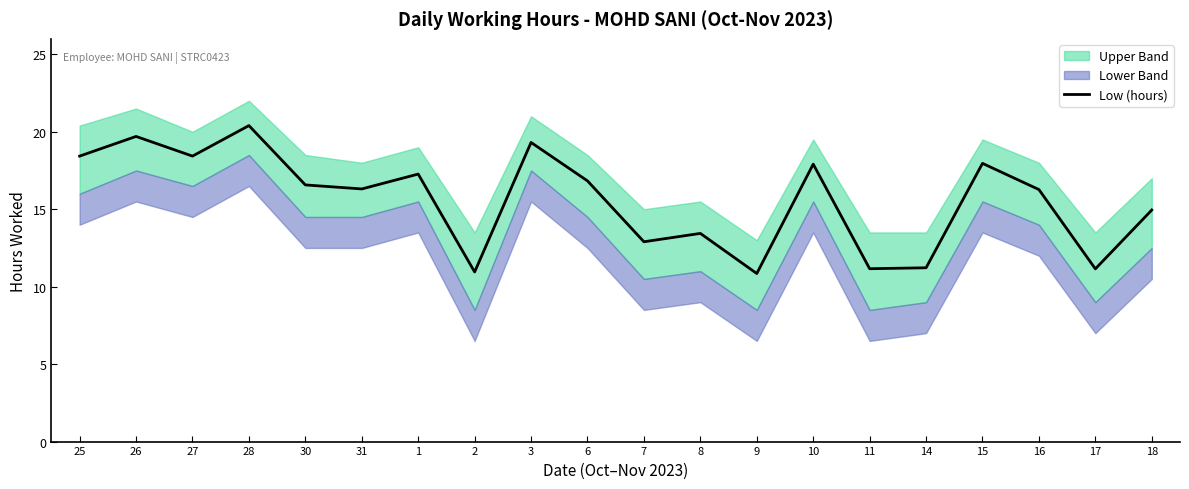

What position from the left is 17?

19